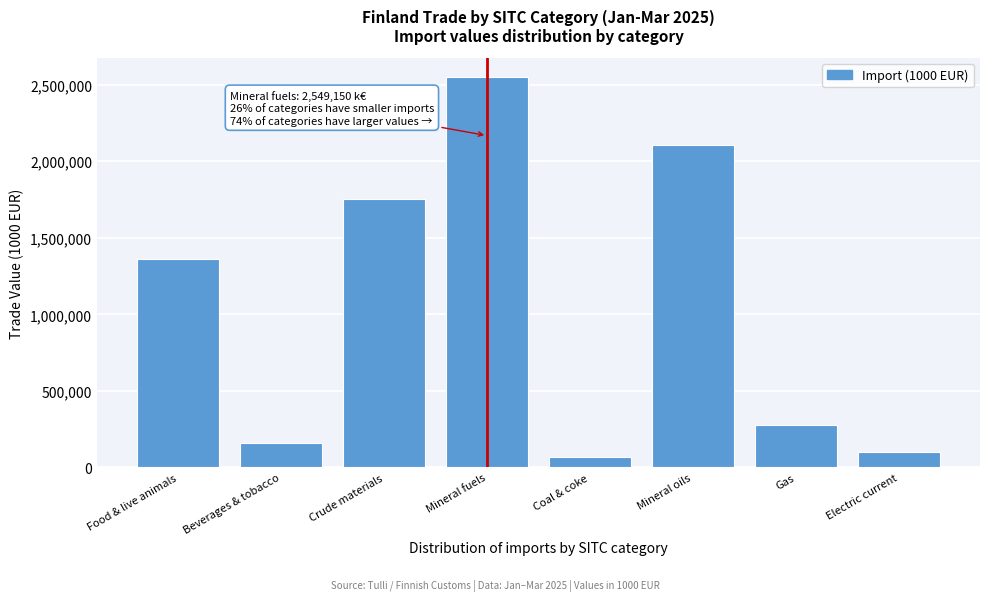

Reading left to right, transcribe all the data shown in this chart.

Food & live animals=1360406	Beverages & tobacco=158306	Crude materials=1753123	Mineral fuels=2549150	Coal & coke=65751	Mineral oils=2104542	Gas=279701	Electric current=99156